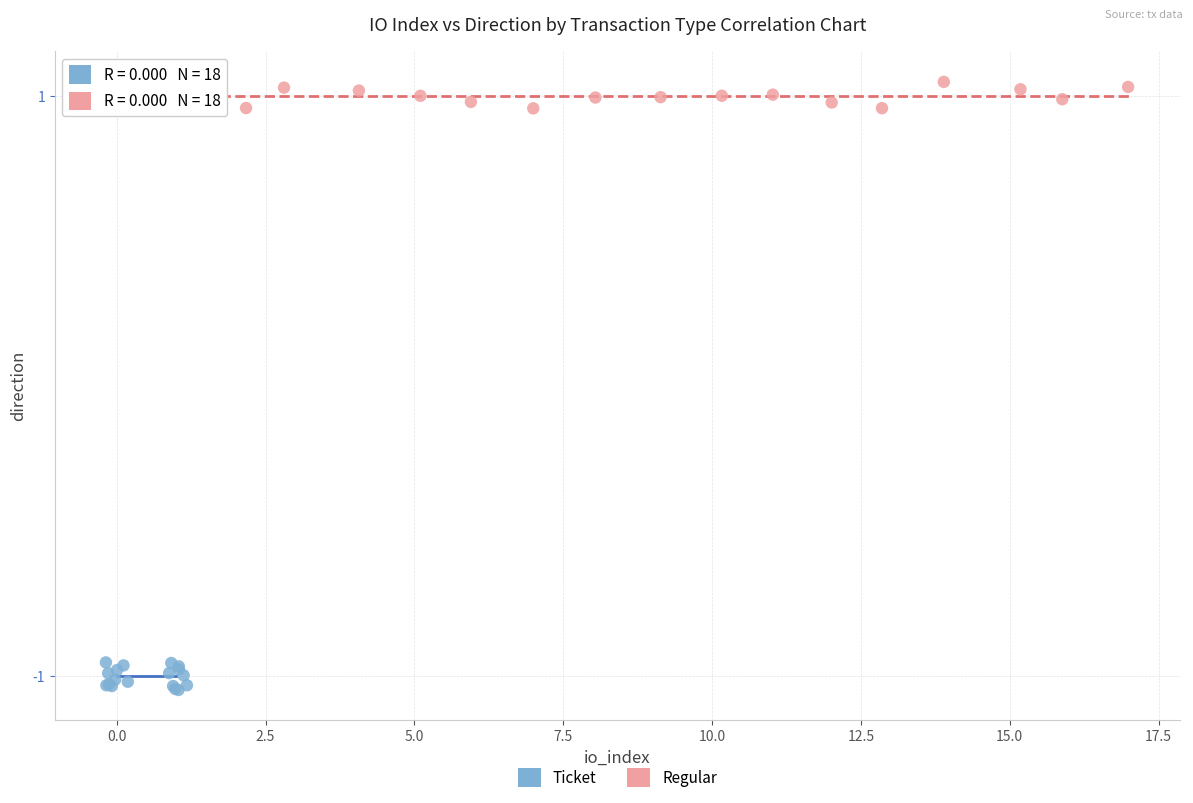

Which series contains the highest Y value?

Regular